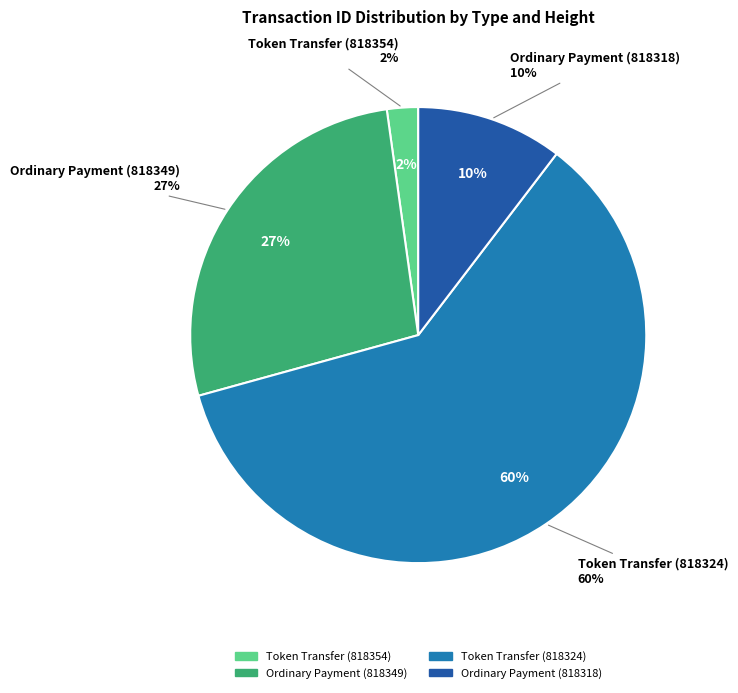

Which category has the smallest portion of the pie?

Token Transfer (818354)